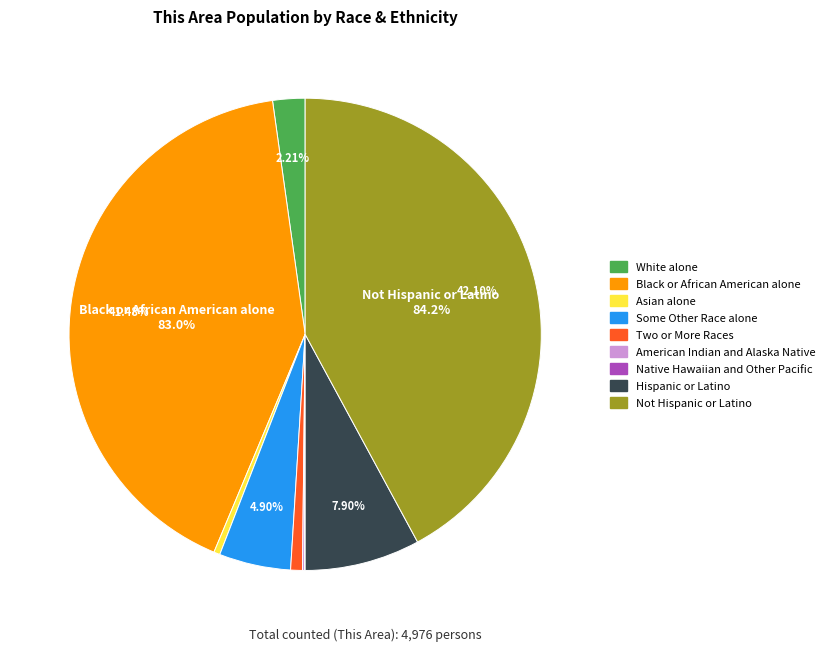

What percentage is the White alone slice, to the nearest percent?

2%